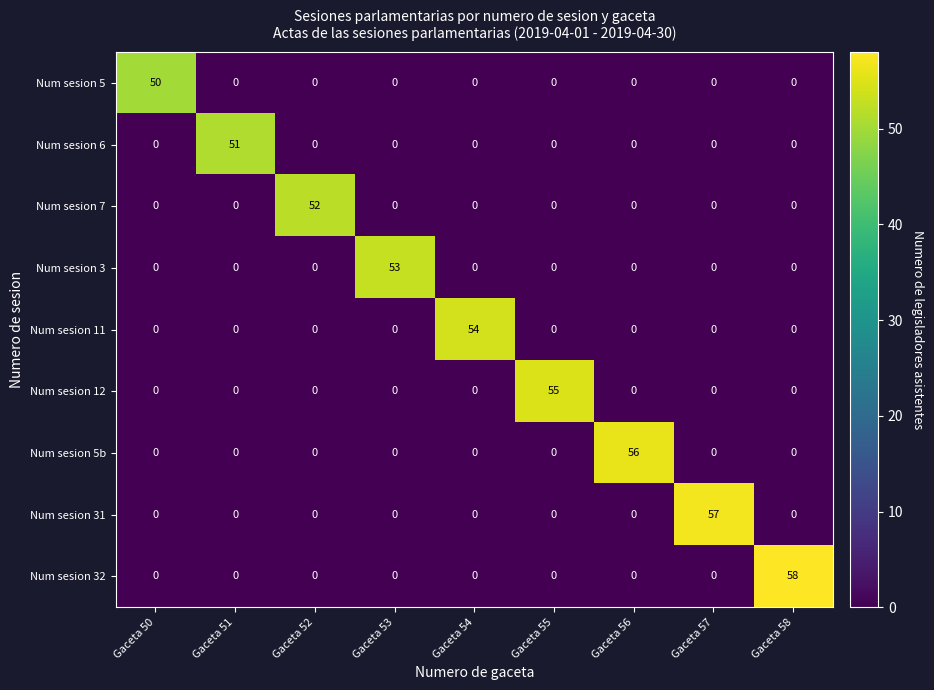

How many data points does each series have?

9